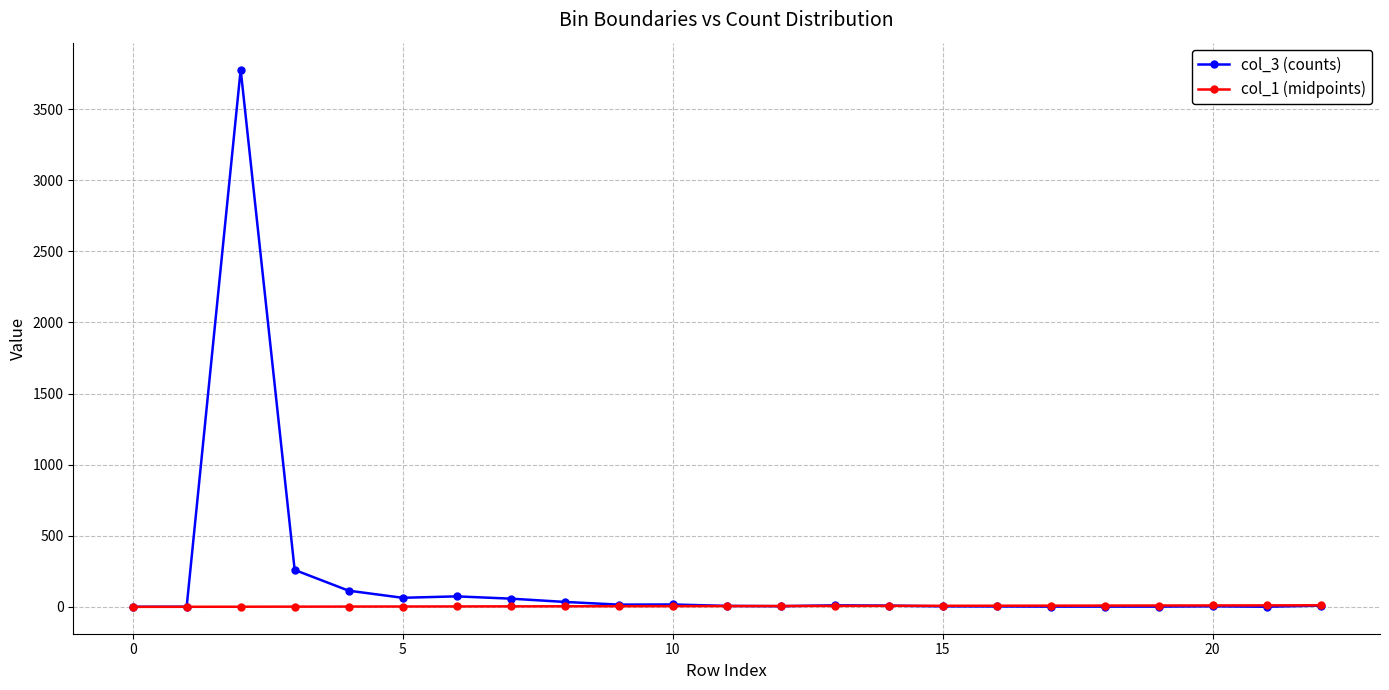

What are all the series names shown in the legend?

col_3 (counts), col_1 (midpoints)